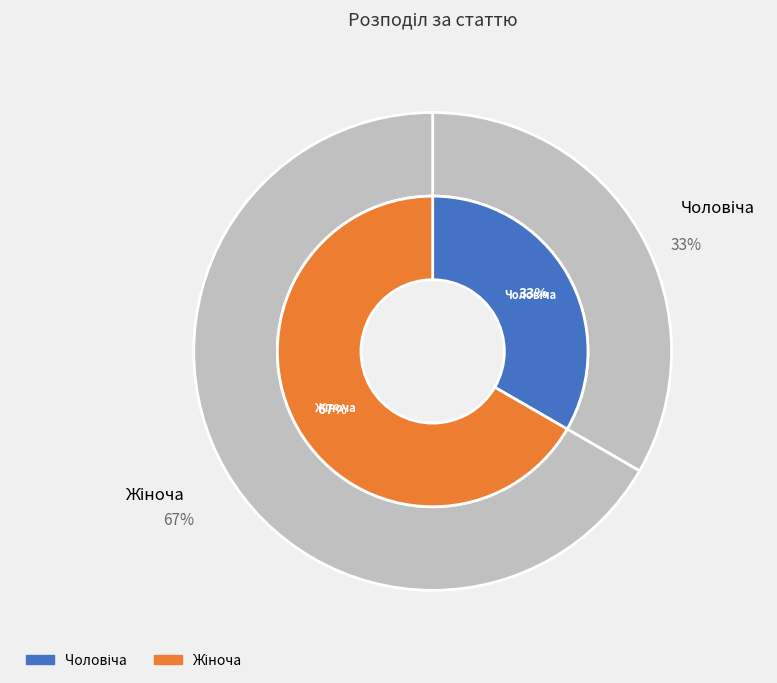

Which has a higher value, Жіноча or Чоловіча?

Жіноча